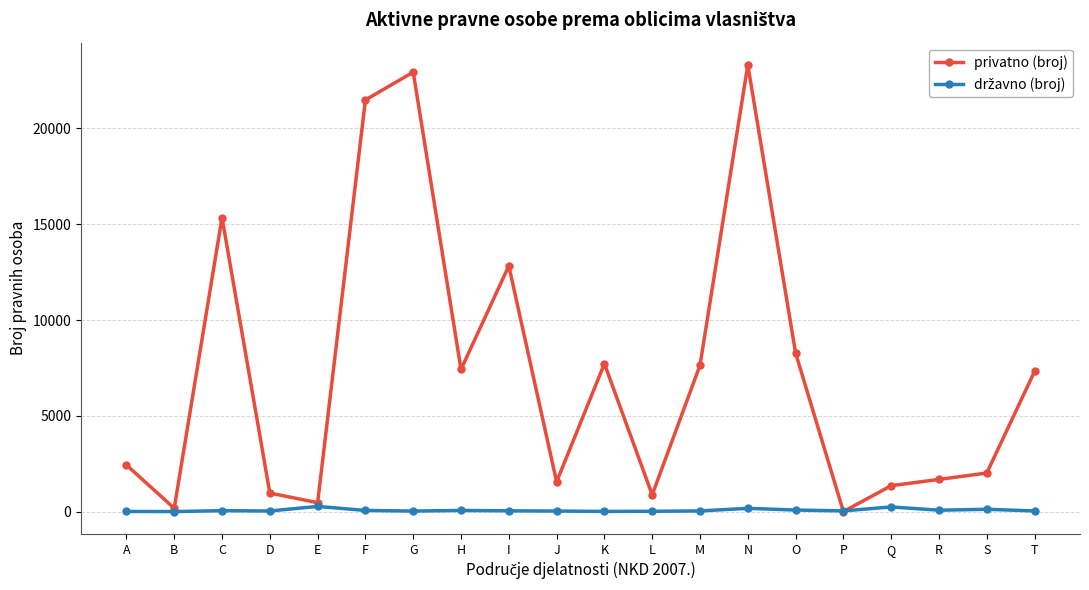

What is the maximum value for privatno (broj)?

23313